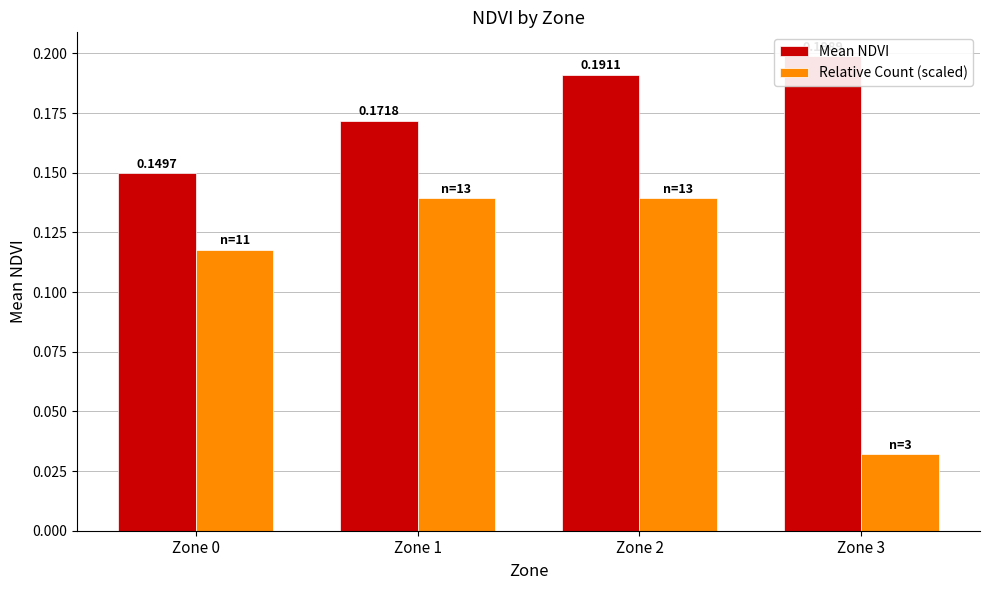

Rank the series by their average value, from highest to lowest.

Mean NDVI, Relative Count (scaled)